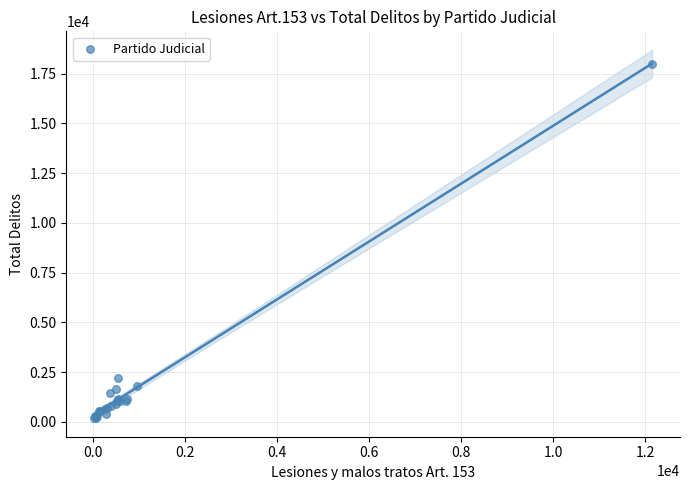

What Y value in the scatter plot is closest to 9081?

2208